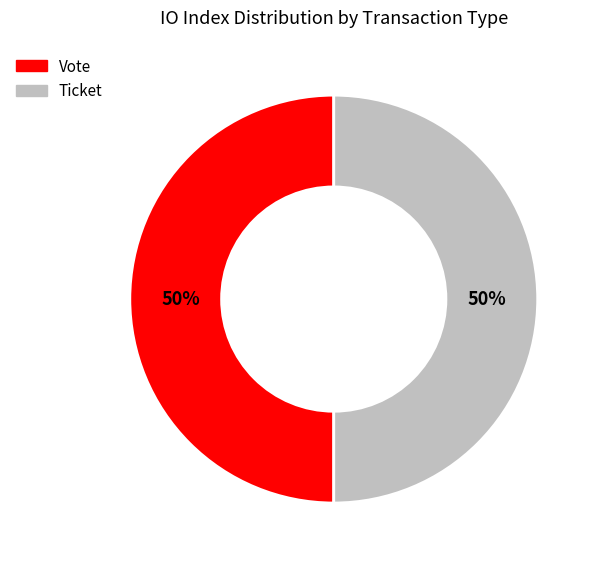

The Vote slice represents 43% of the pie. True or false?

False